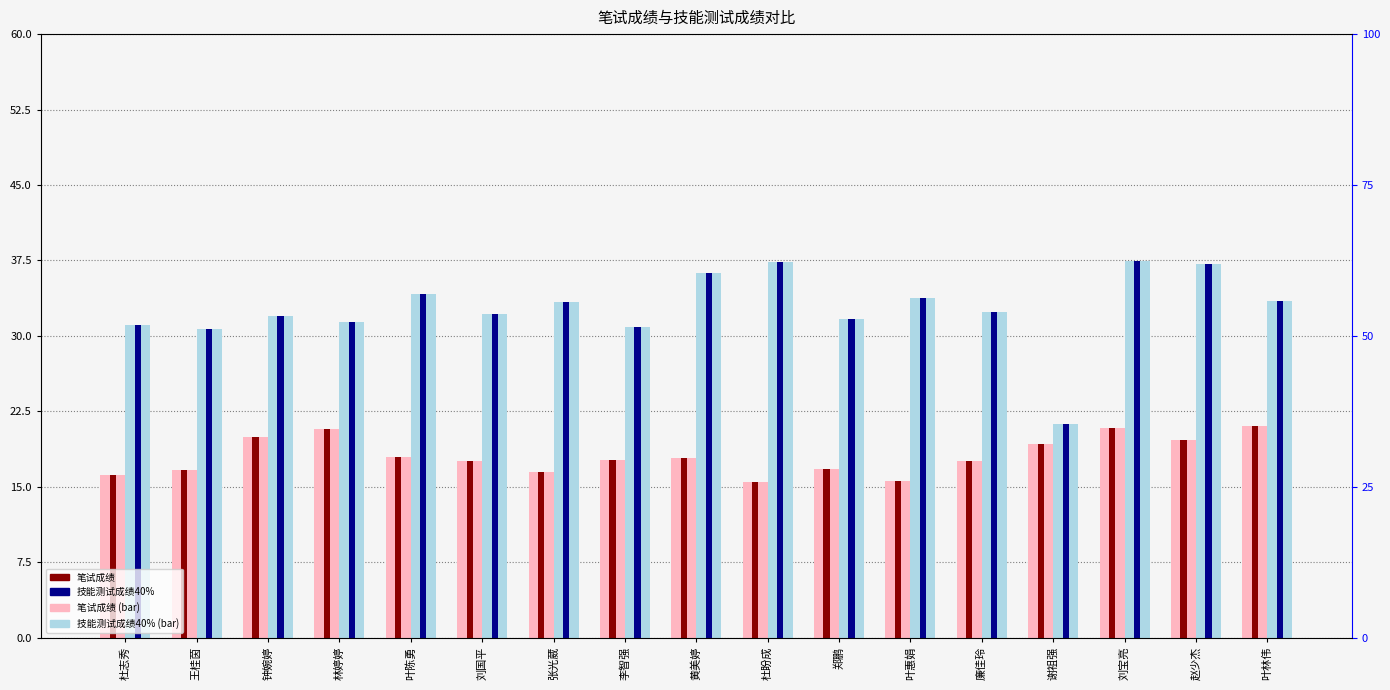

Between 叶惠娟 and 杜志秀, which is larger?

杜志秀